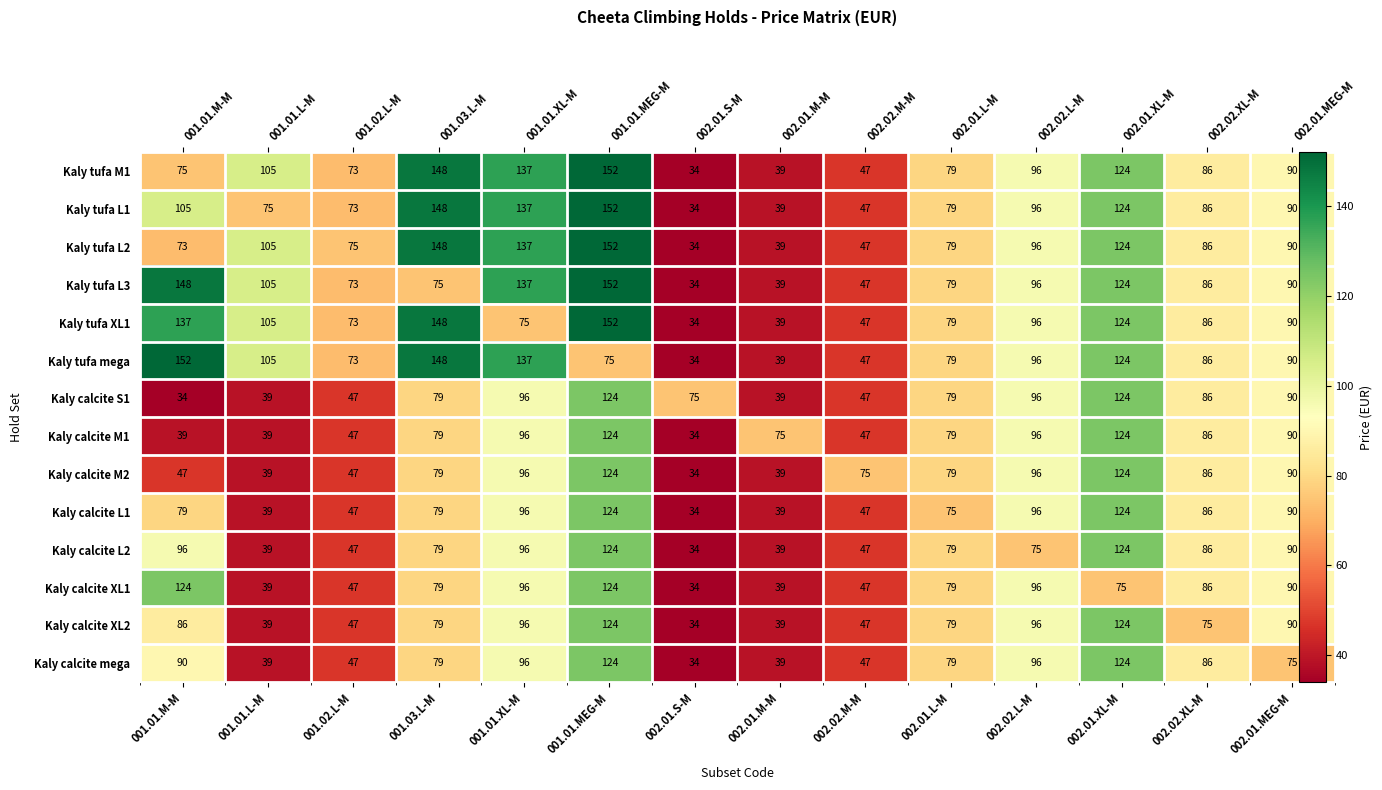

Where is Kaly tufa L3 nearest to the value 93?

002.02.L-M